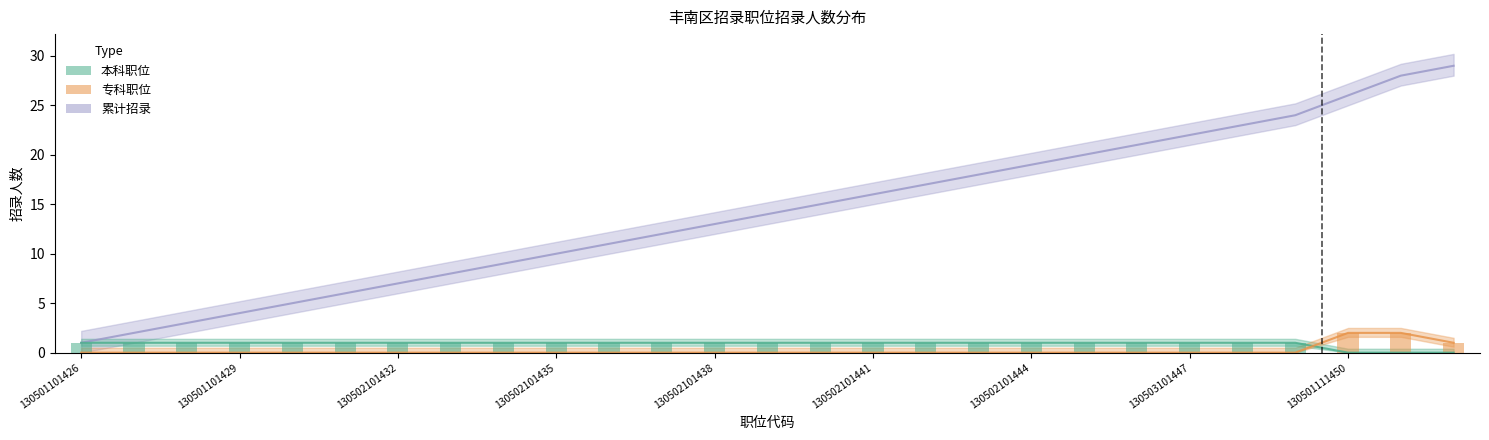

Reading left to right, what are all the values shown in this chart?

累计招录: 1	2	3	4	5	6	7	8	9	10	11	12	13	14	15	16	17	18	19	20	21	22	23	24	26	28	29
本科职位: 1	1	1	1	1	1	1	1	1	1	1	1	1	1	1	1	1	1	1	1	1	1	1	1	0	0	0
专科职位: 0	0	0	0	0	0	0	0	0	0	0	0	0	0	0	0	0	0	0	0	0	0	0	0	2	2	1